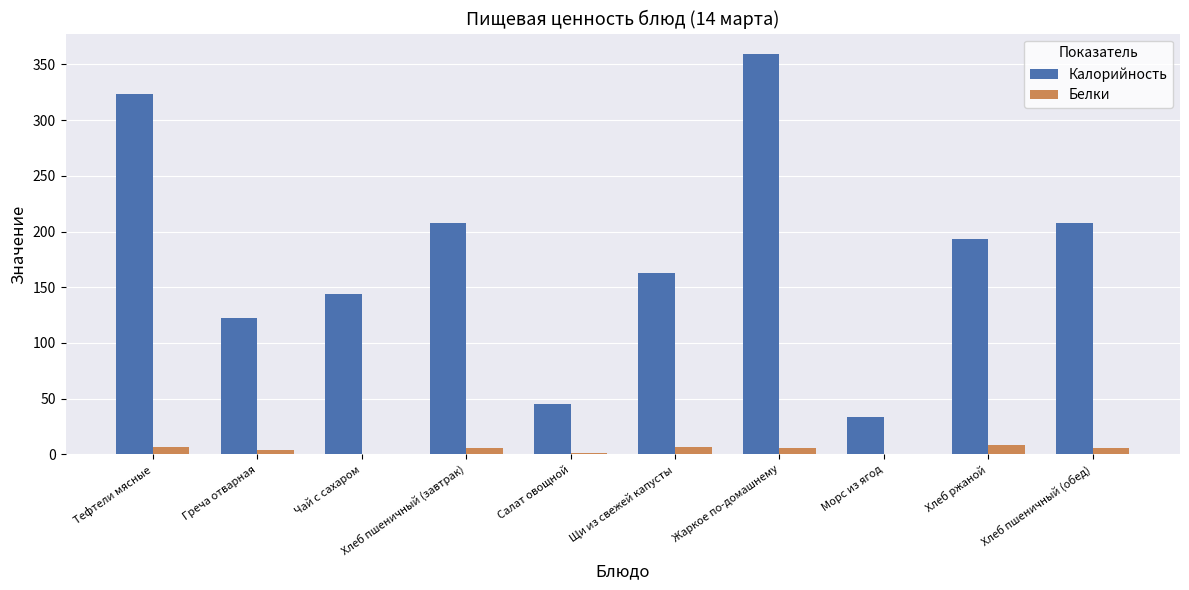

How many data points does each series have?

10